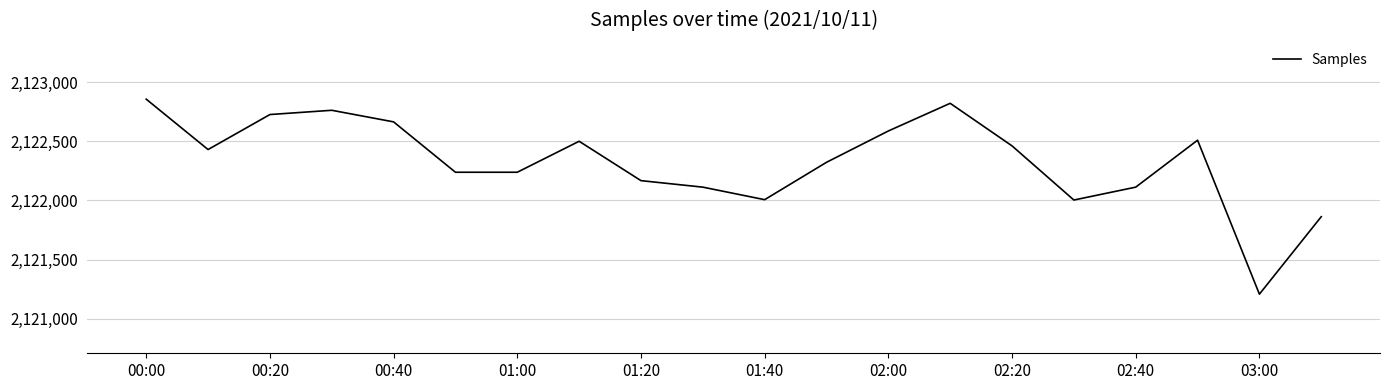

What is the difference between the maximum and minimum values?

1649